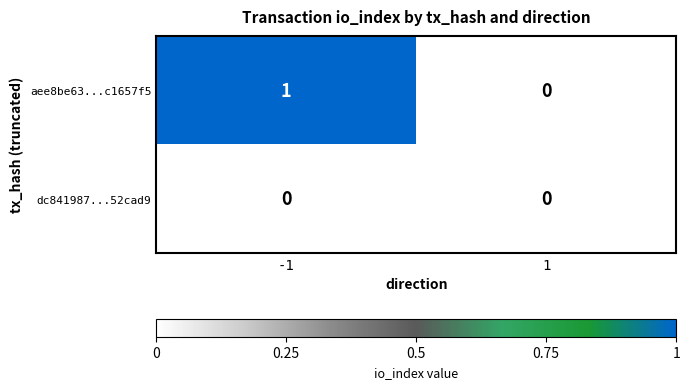

At which category is the sum across all series the highest?

-1